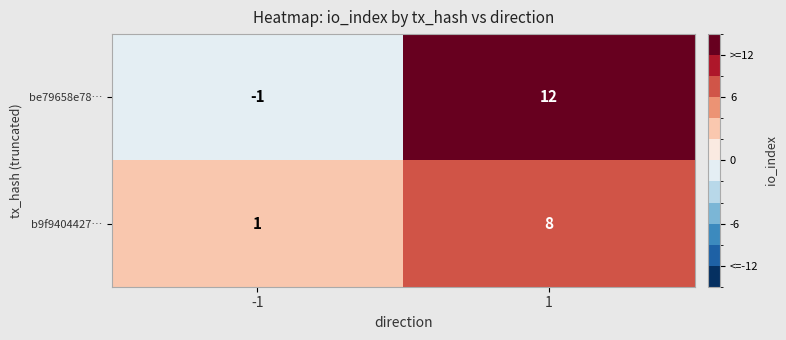

What is the greatest value displayed?

12